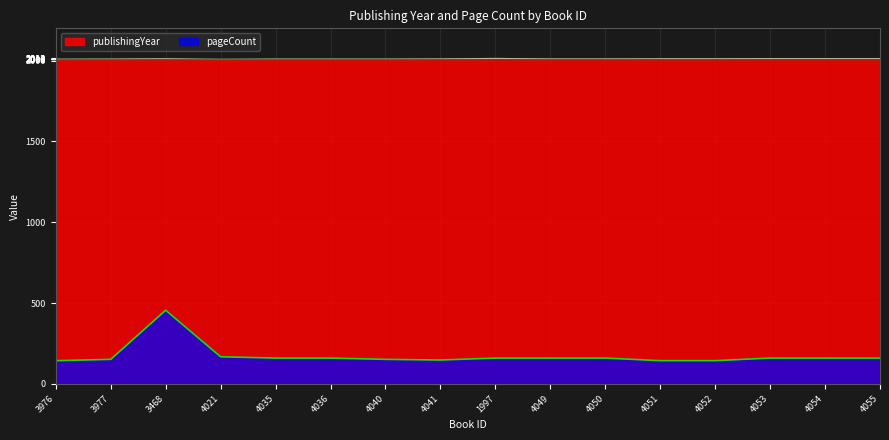

What is the minimum value shown in the chart?

144